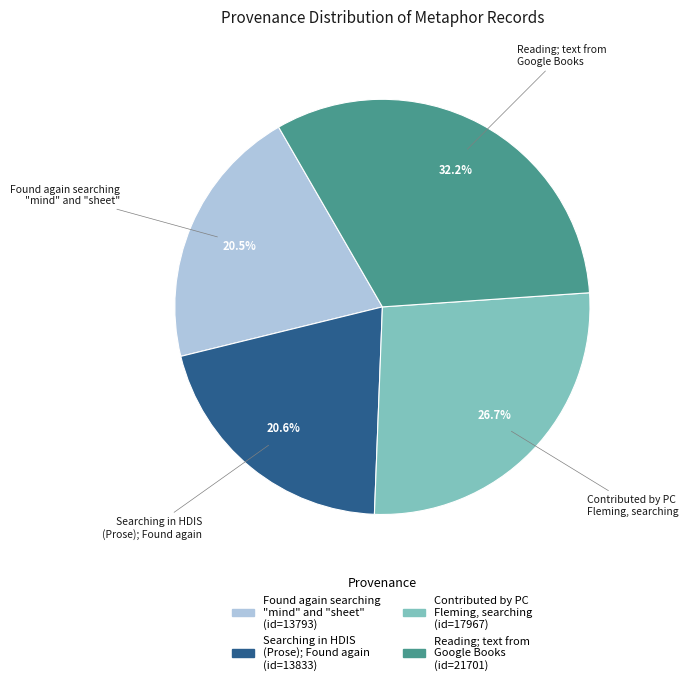

The Reading; text from Google Books slice represents 22% of the pie. True or false?

False